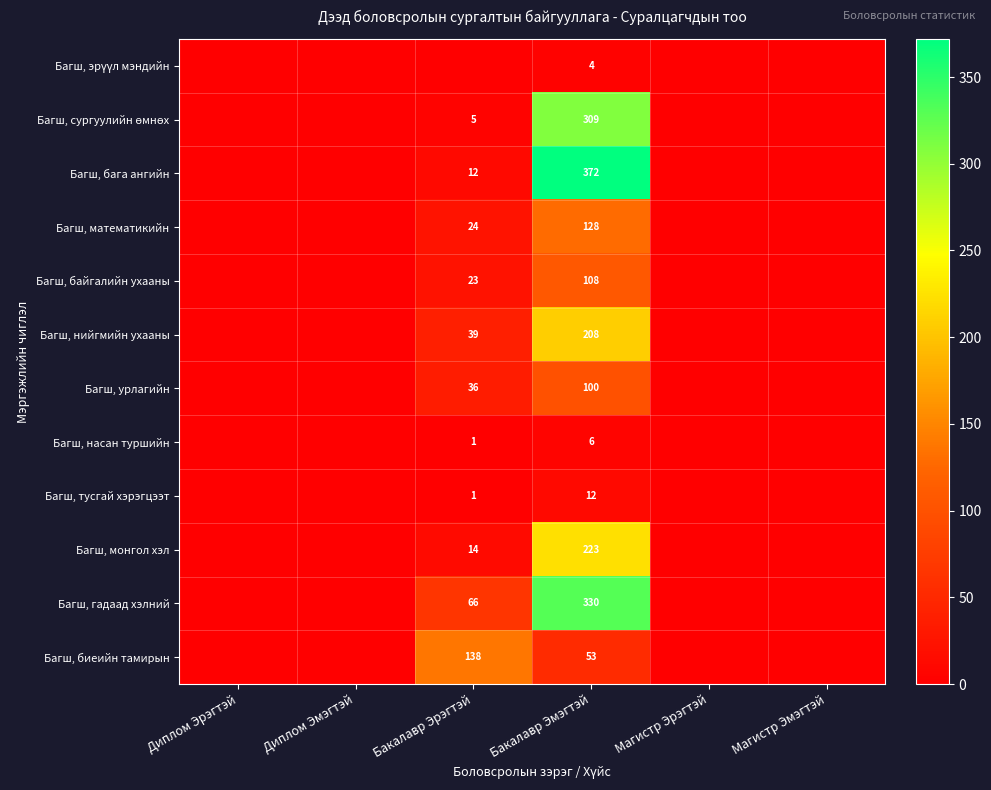

At which category is the sum across all series the highest?

Бакалавр Эмэгтэй